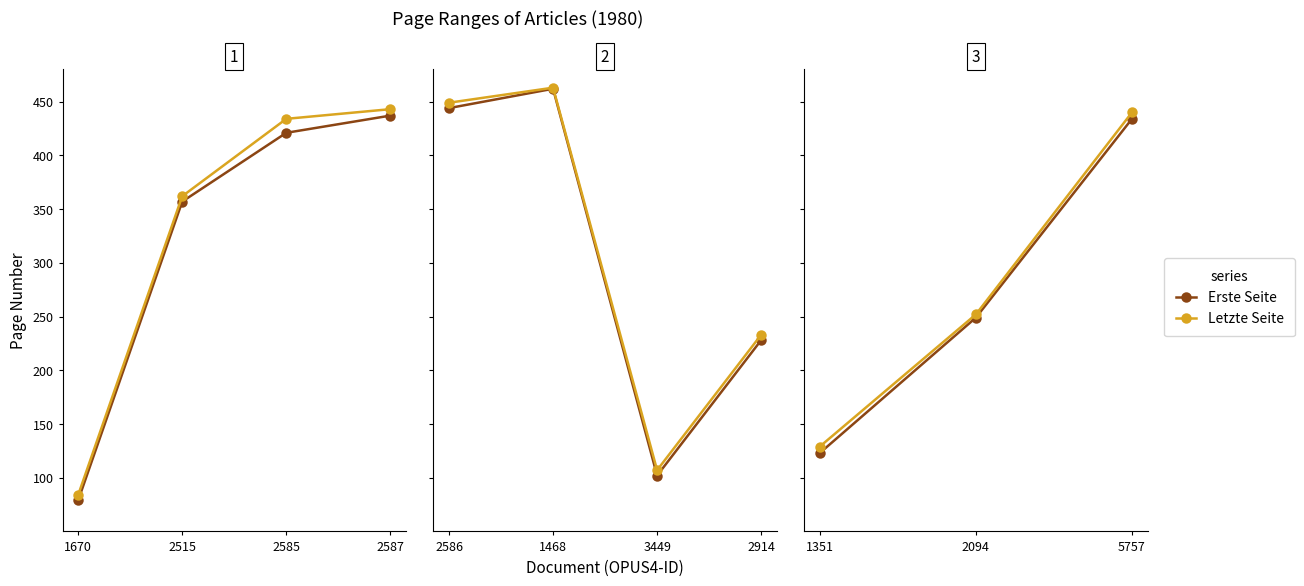

Which series has the largest total across all categories?

Letzte Seite